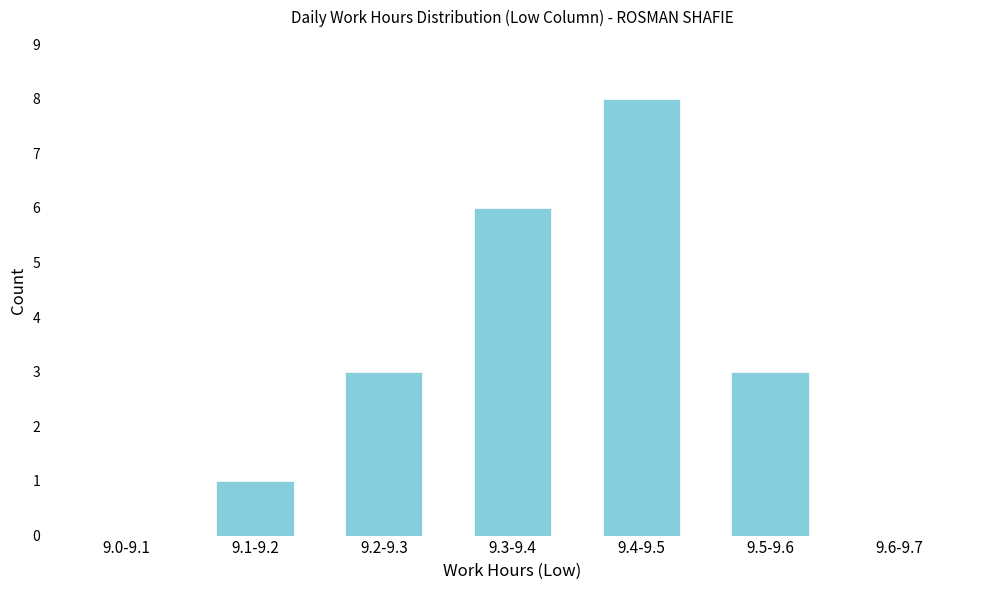

Reading right to left, transcribe all the data shown in this chart.

9.6-9.7=0	9.5-9.6=3	9.4-9.5=8	9.3-9.4=6	9.2-9.3=3	9.1-9.2=1	9.0-9.1=0